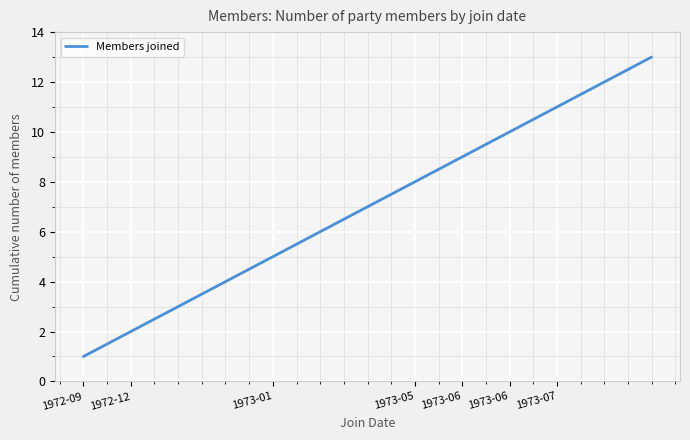

What is the maximum value shown in the chart?

13